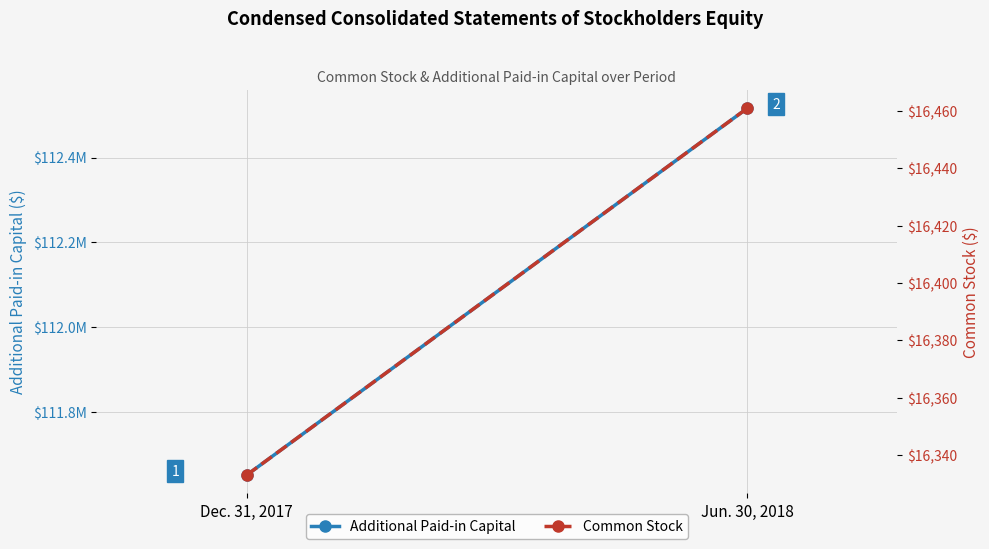

What is the difference between the maximum and minimum values in the Additional Paid-in Capital series?

865818